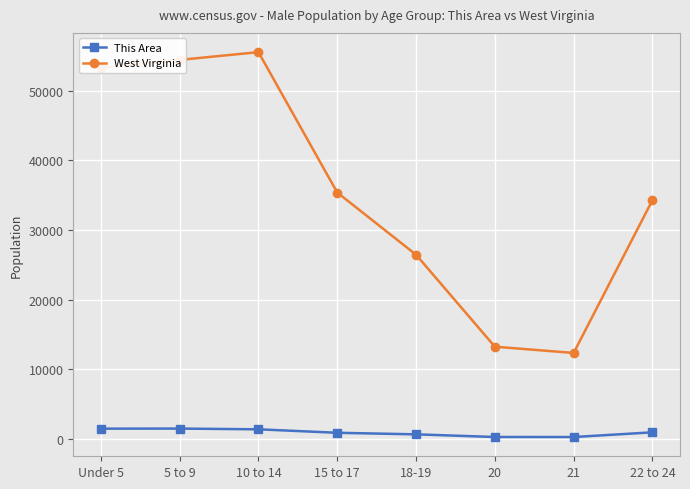

What is the label of the 4th point from the right?

18-19